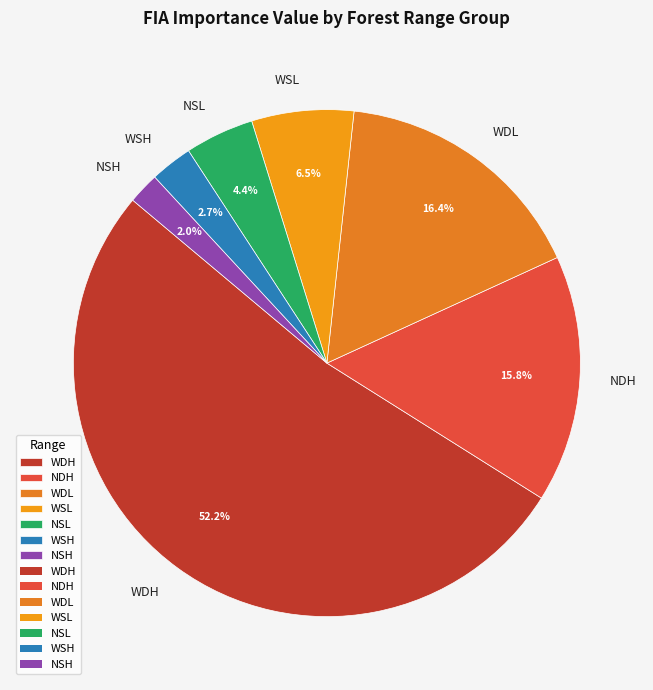

Is NSL the majority of the pie?

No